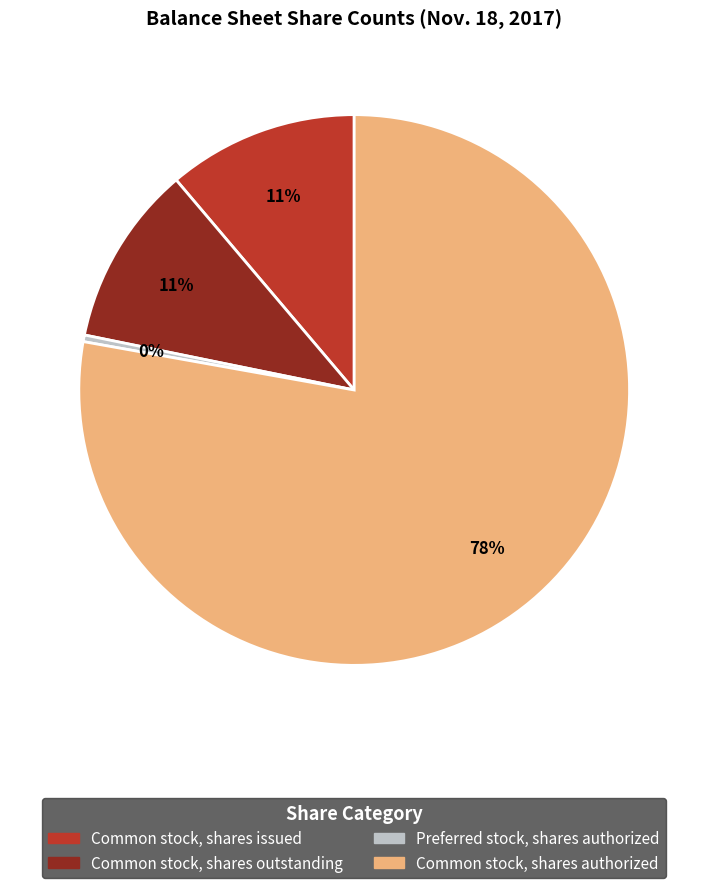

To the nearest percent, what portion does Common stock, shares outstanding represent?

11%